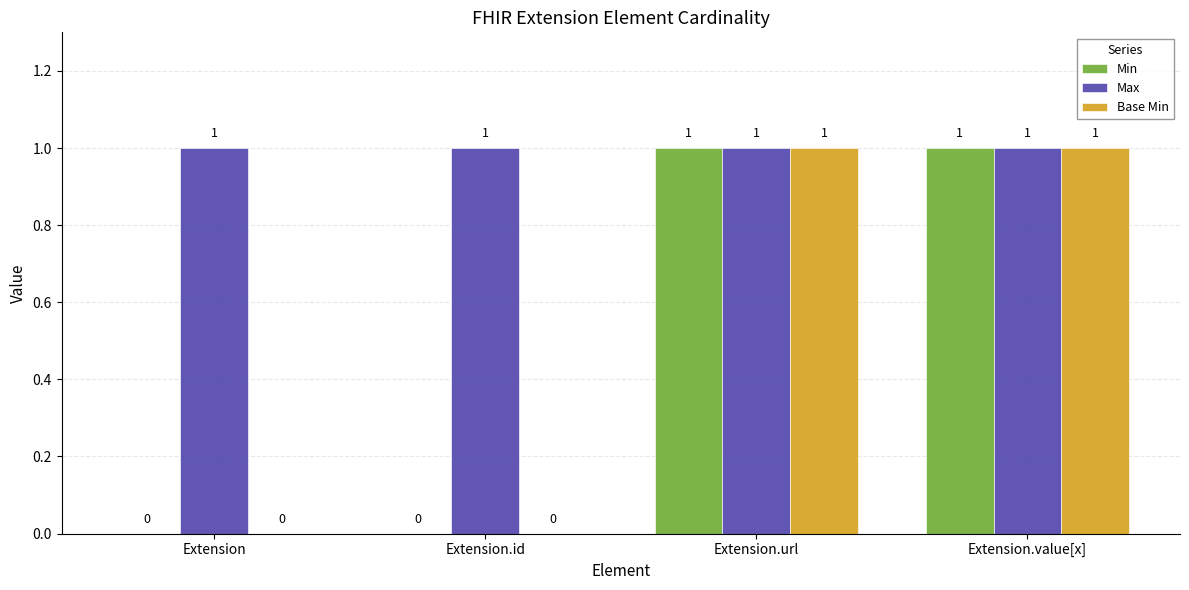

How many Min values are between 0 and 1?

4